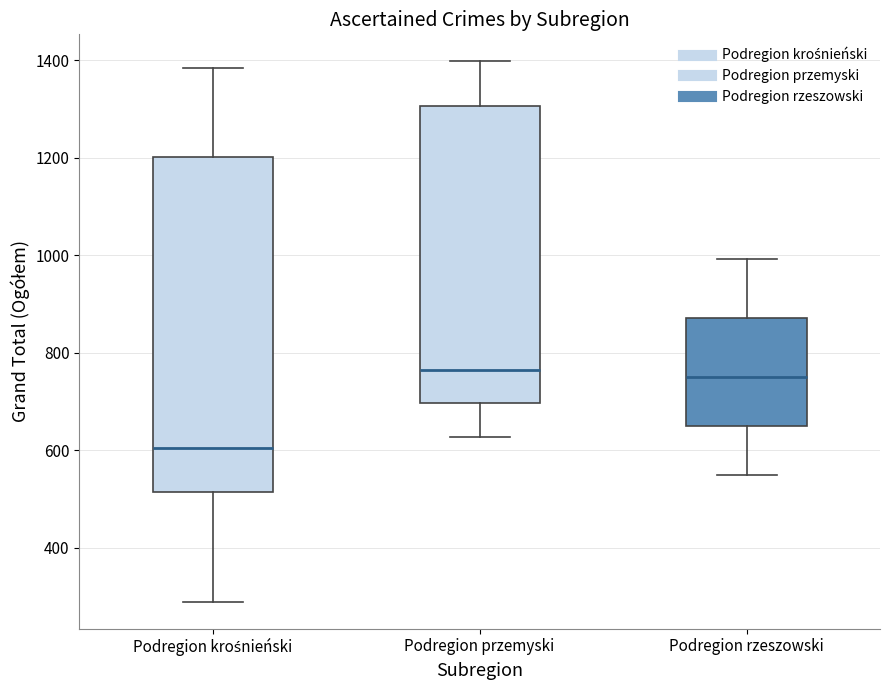

Reading left to right, read every box against the y-axis: the position of its median line, the range the box covers, and the ends of its whiskers. The values are not printed on the chart, so give them approximately, as read against the axis.

Podregion krośnieński: median 600, box 520 to 1200, whiskers 300 to 1380
Podregion przemyski: median 760, box 700 to 1300, whiskers 620 to 1400
Podregion rzeszowski: median 760, box 660 to 880, whiskers 560 to 1000